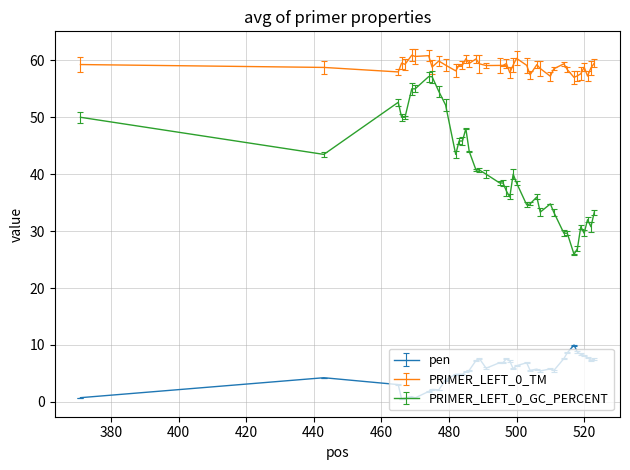

True or false: pen and PRIMER_LEFT_0_TM intersect in this chart.

False